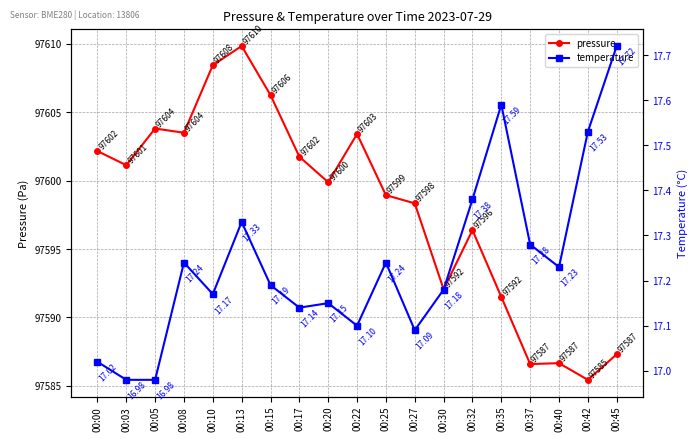

Where is temperature nearest to the value 17?

00:00